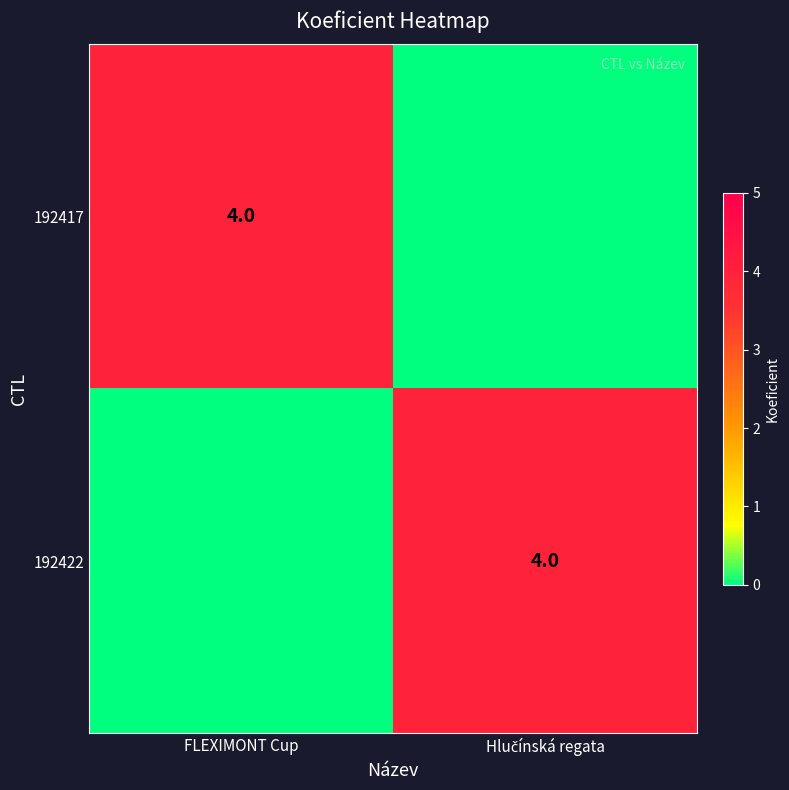

The 192417 series shows 2 at FLEXIMONT Cup. True or false?

False